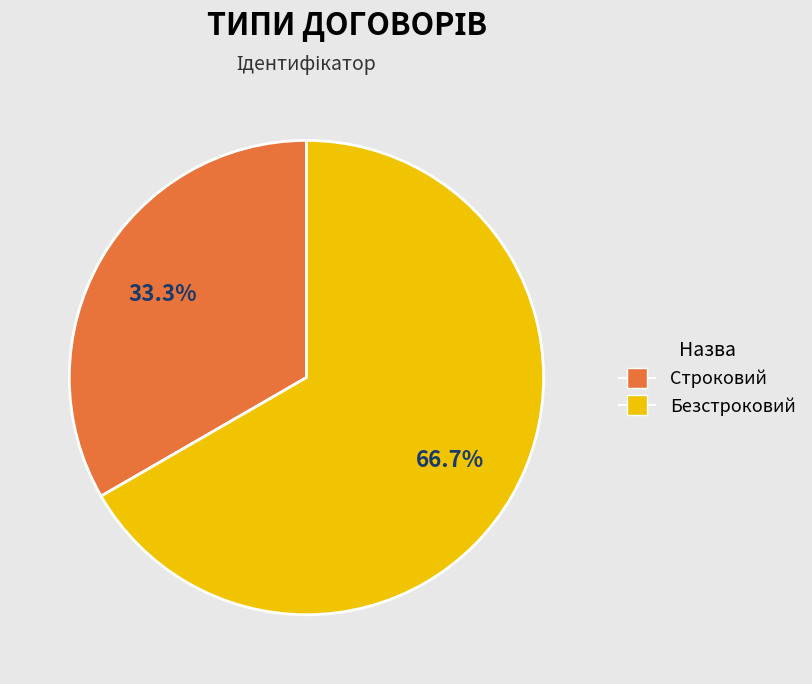

Which has a higher value, Строковий or Безстроковий?

Безстроковий